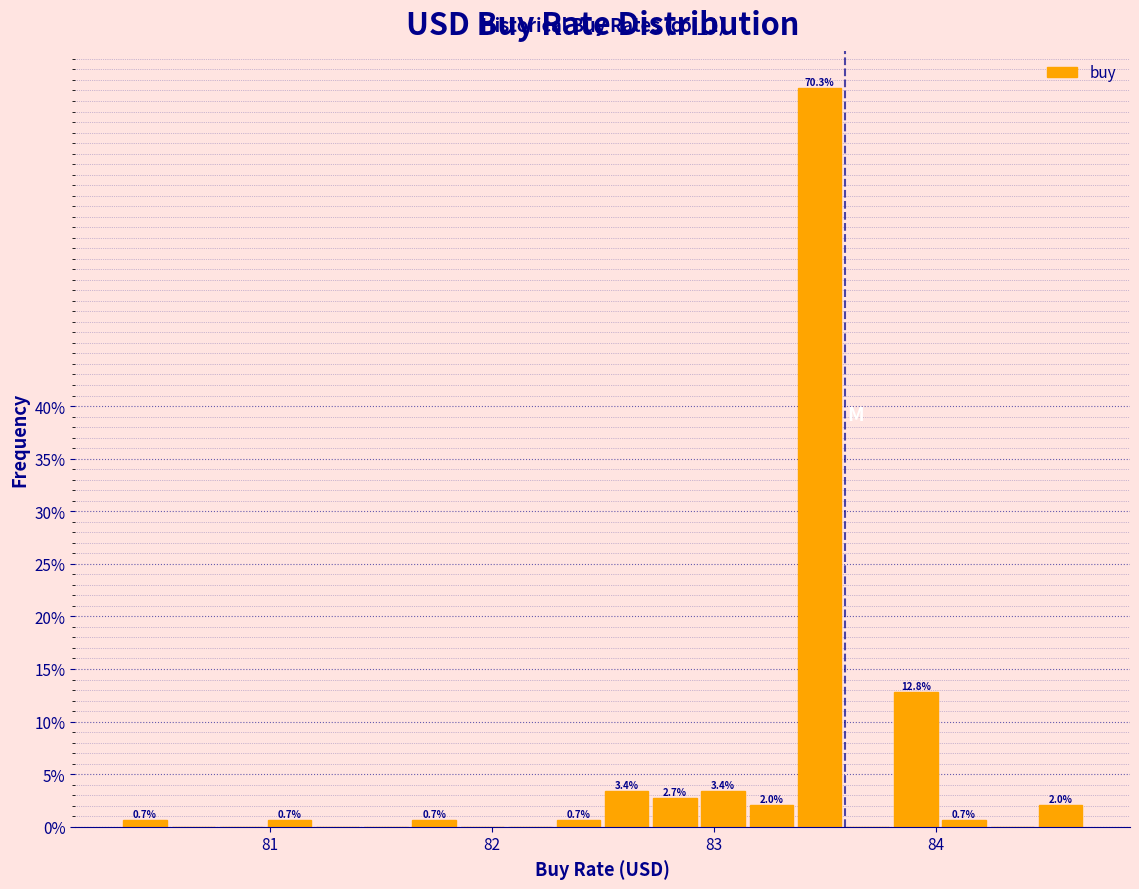

Read against the x-axis, roughly where is the centre of the tallest bar?

83.5